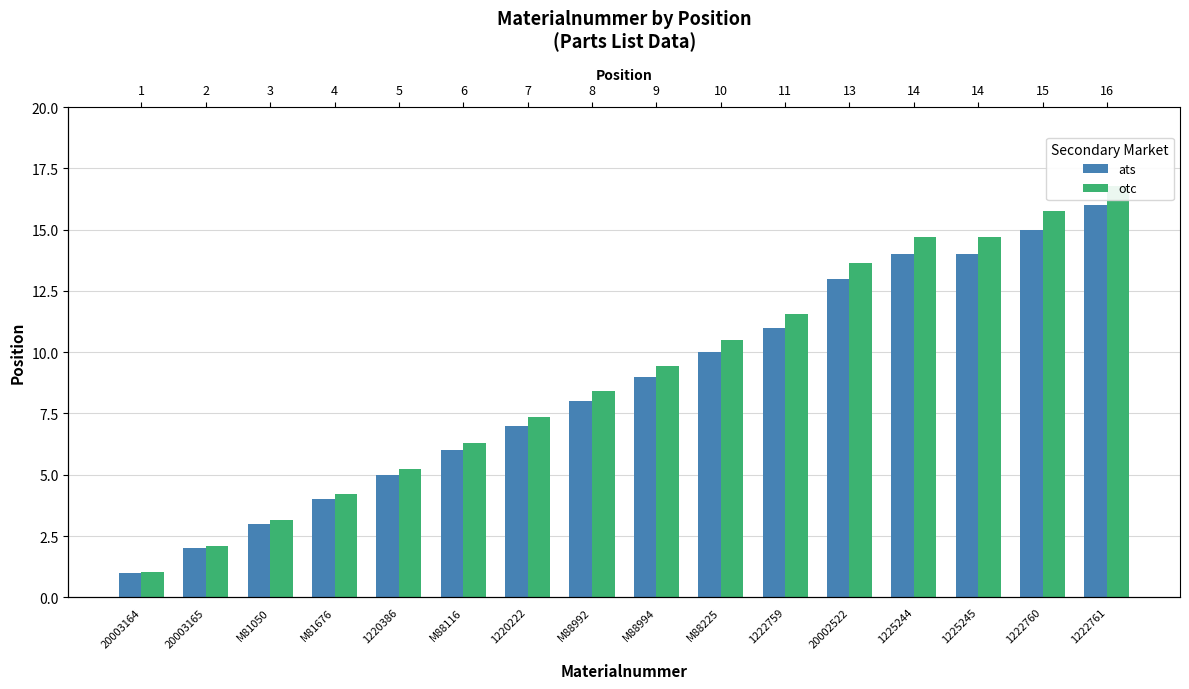

Reading left to right, list all the values displayed in this chart.

ats: 1.0	2.0	3.0	4.0	5.0	6.0	7.0	8.0	9.0	10.0	11.0	13.0	14.0	14.0	15.0	16.0
otc: 1.1	2.1	3.2	4.2	5.2	6.3	7.4	8.4	9.5	10.5	11.6	13.7	14.7	14.7	15.8	16.8